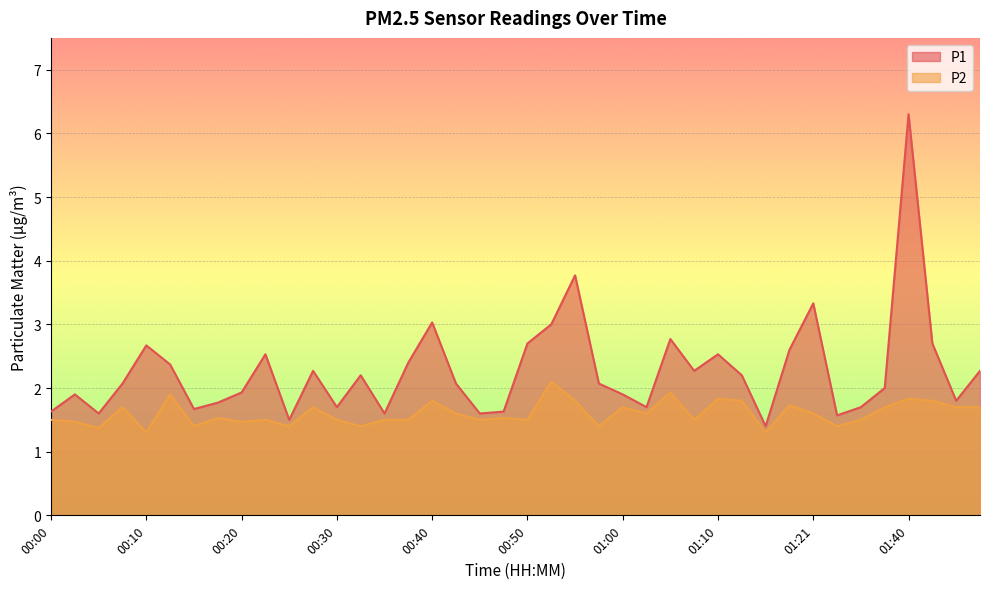

Which has a higher value, 00:00 or 00:37?

00:37